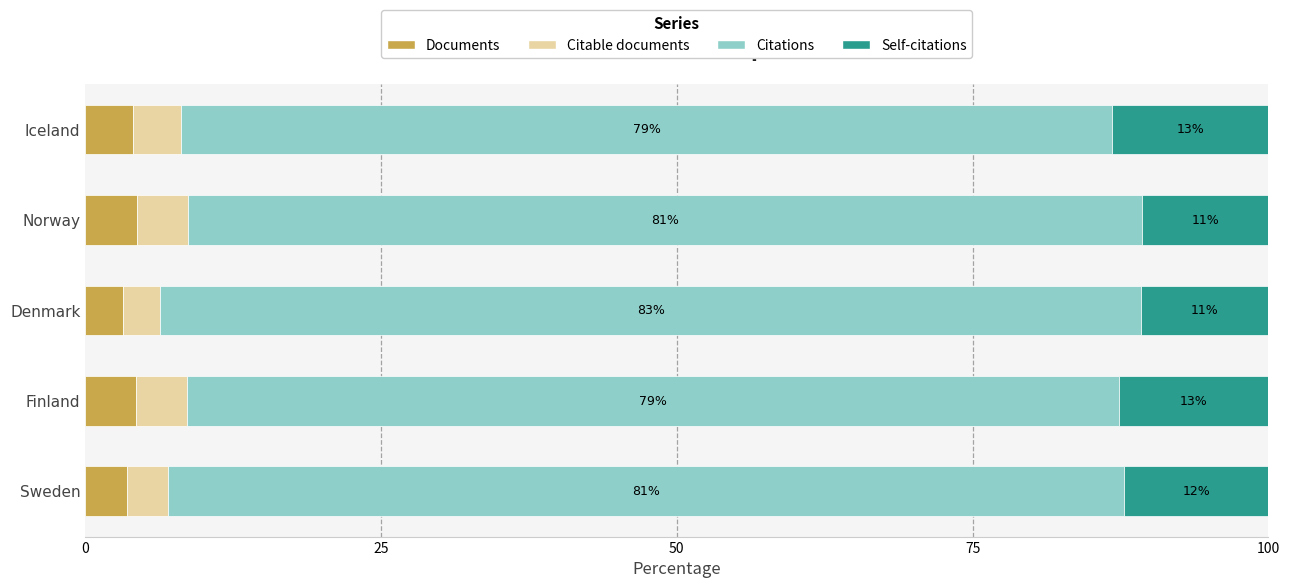

What is the maximum value for Documents?

4.4